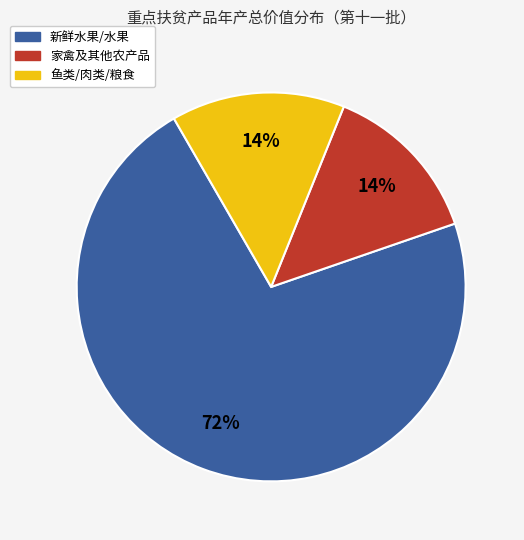

To the nearest percent, what is the difference between the largest and smallest slice percentages?

58%